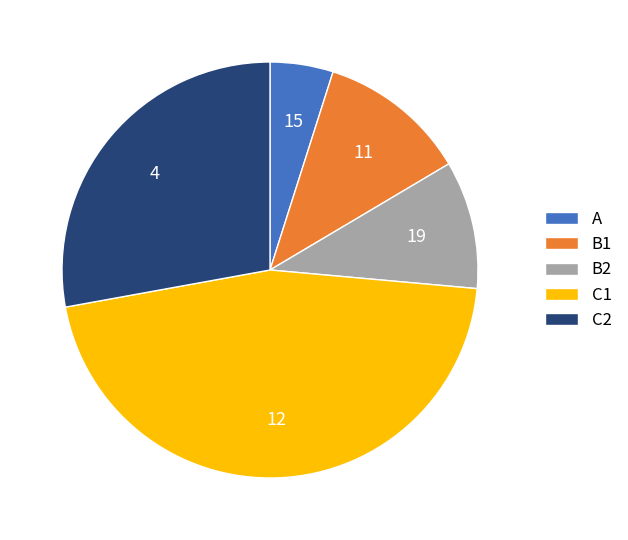

Which slice is the smallest?

A